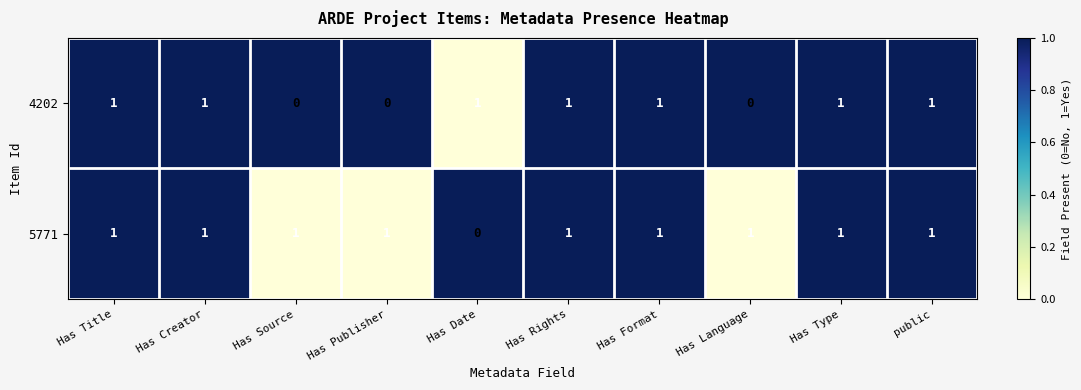

The 5771 series shows 1 at Has Creator. True or false?

True